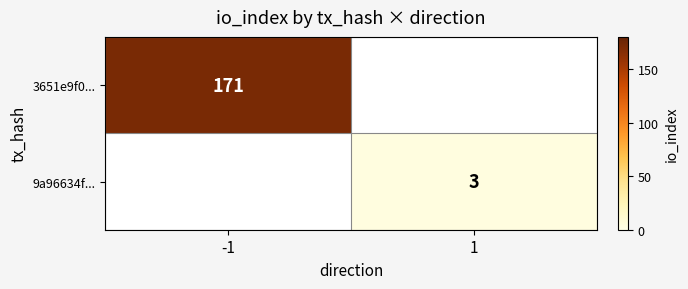

The 9a96634f... series shows 3 at 1. True or false?

True